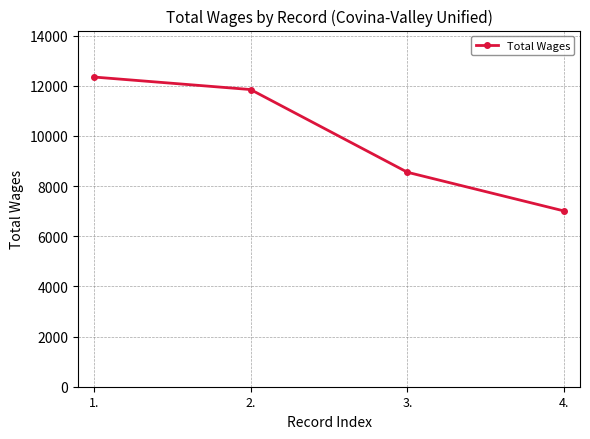

How many lines are shown in the chart?

1